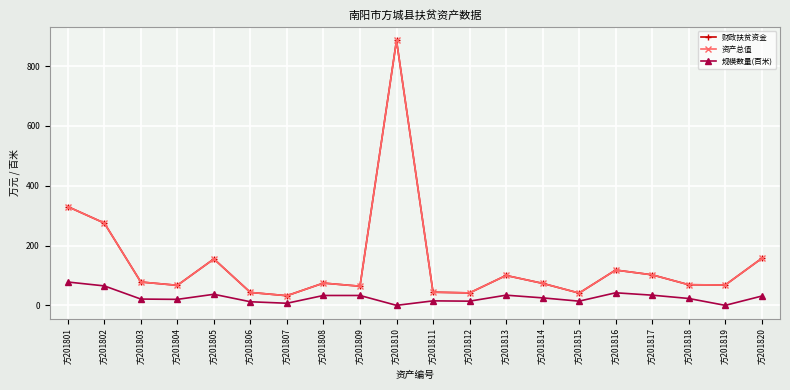

What value does the 资产总值 series have at 方201806?

43.2